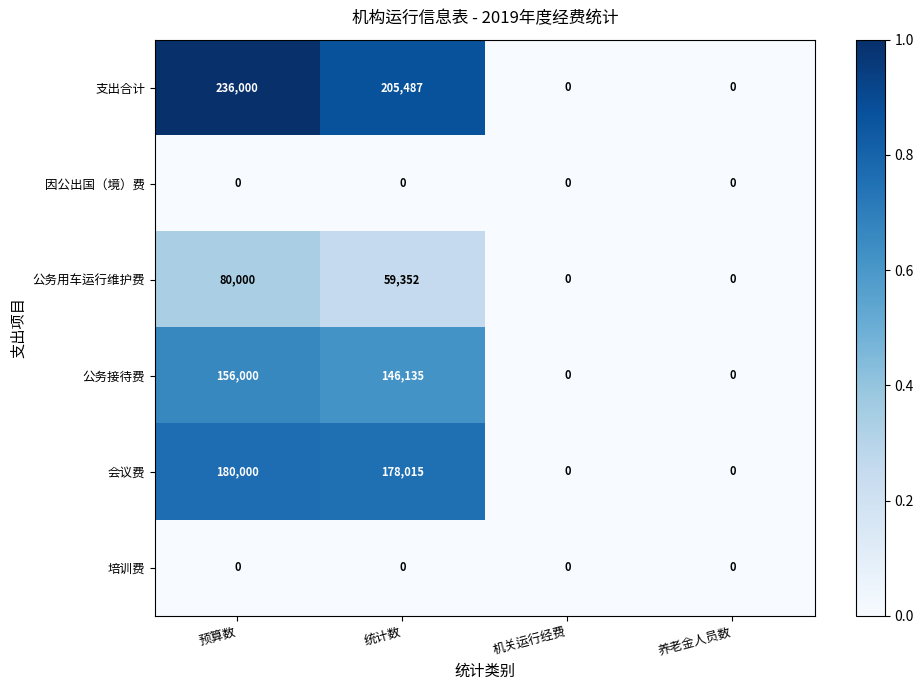

Where does the 会议费 series first go above 178015?

预算数